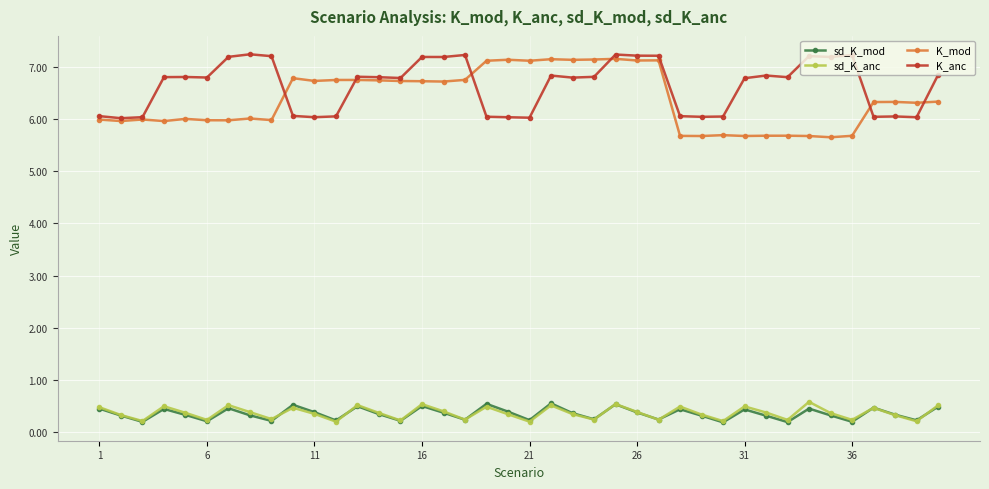

How many sd_K_mod values are between 0 and 1?

40